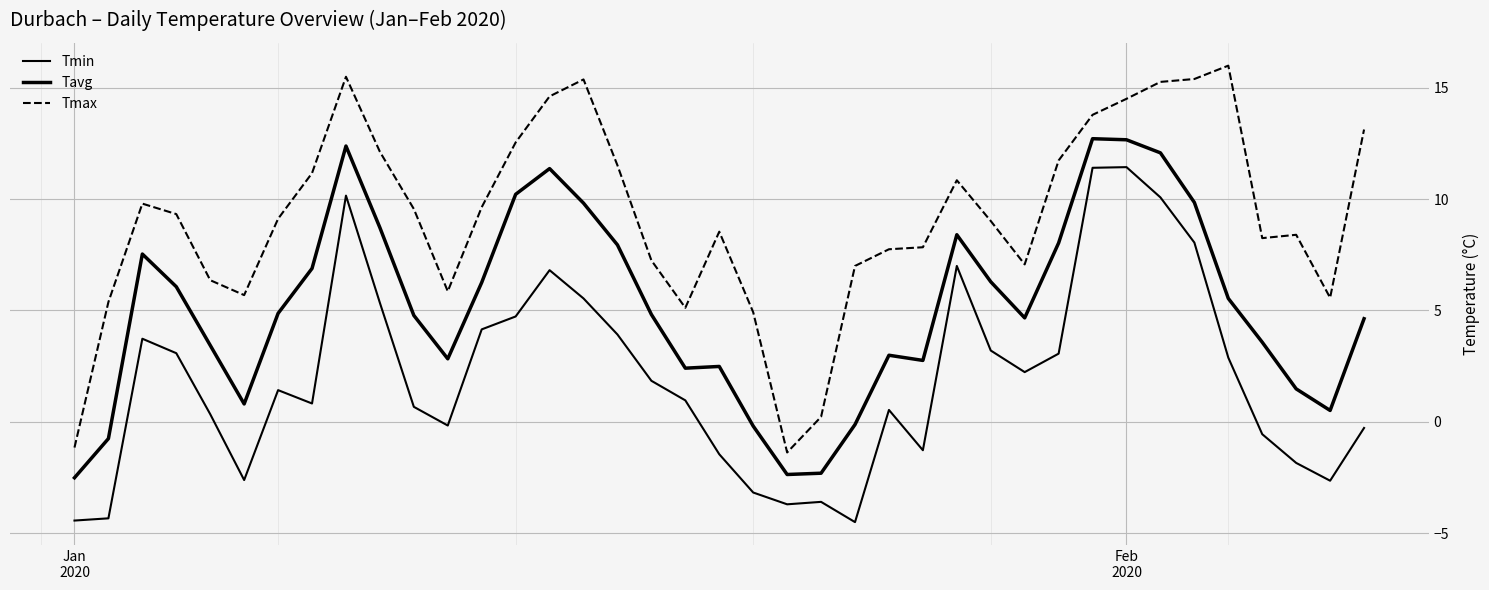

Which series has the widest spread of values?

Tmax